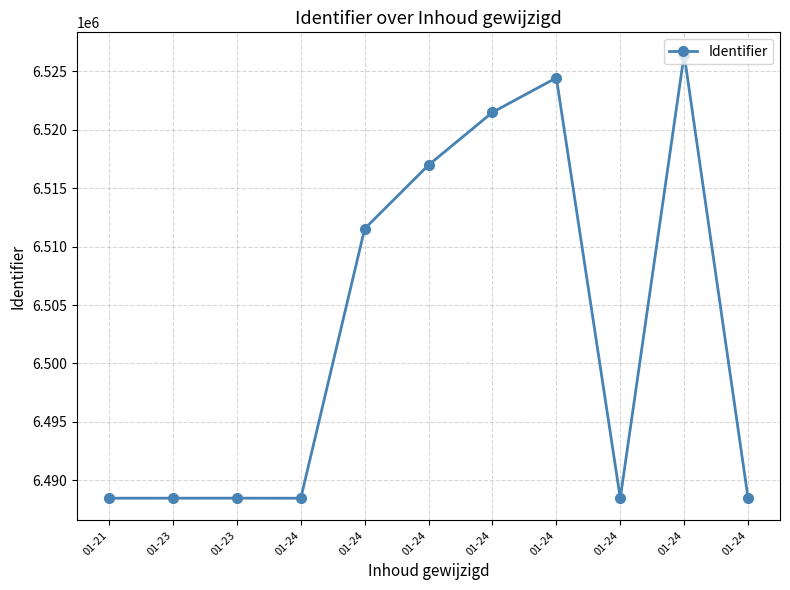

How many categories are shown in the chart?

11